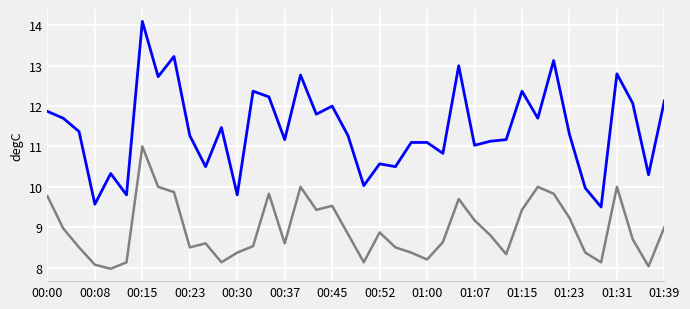

What is the maximum value shown in the chart?

14.1